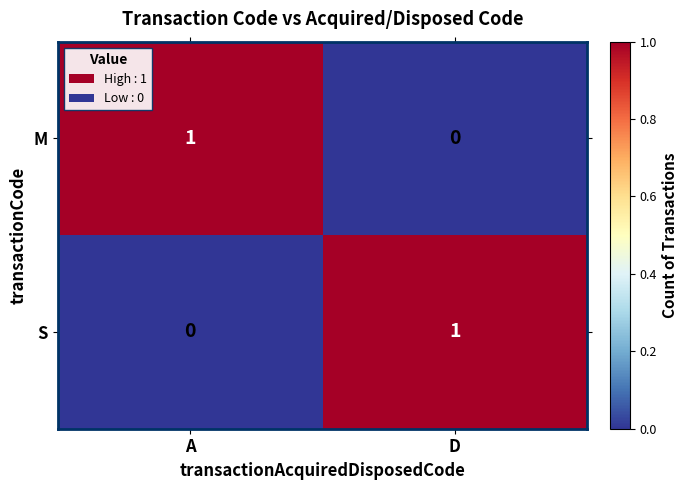

At which label does M reach its minimum?

D